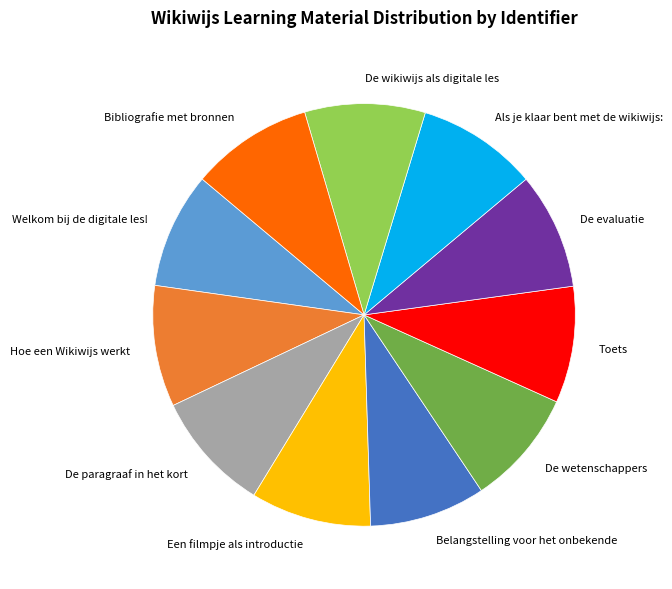

Is the sum of De evaluatie and De wikiwijs als digitale les greater than half?

No